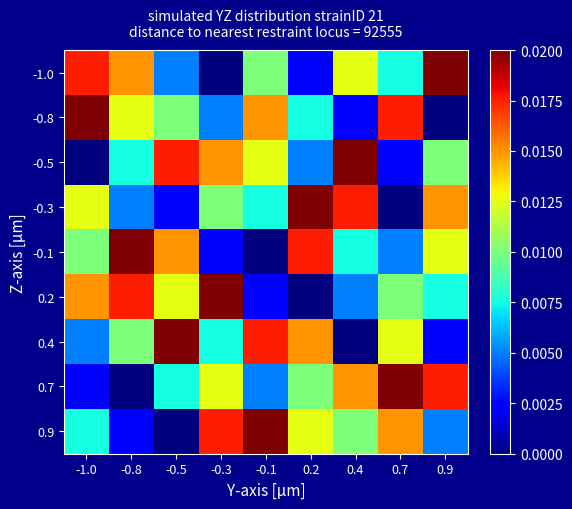

How many series are shown in this chart?

9